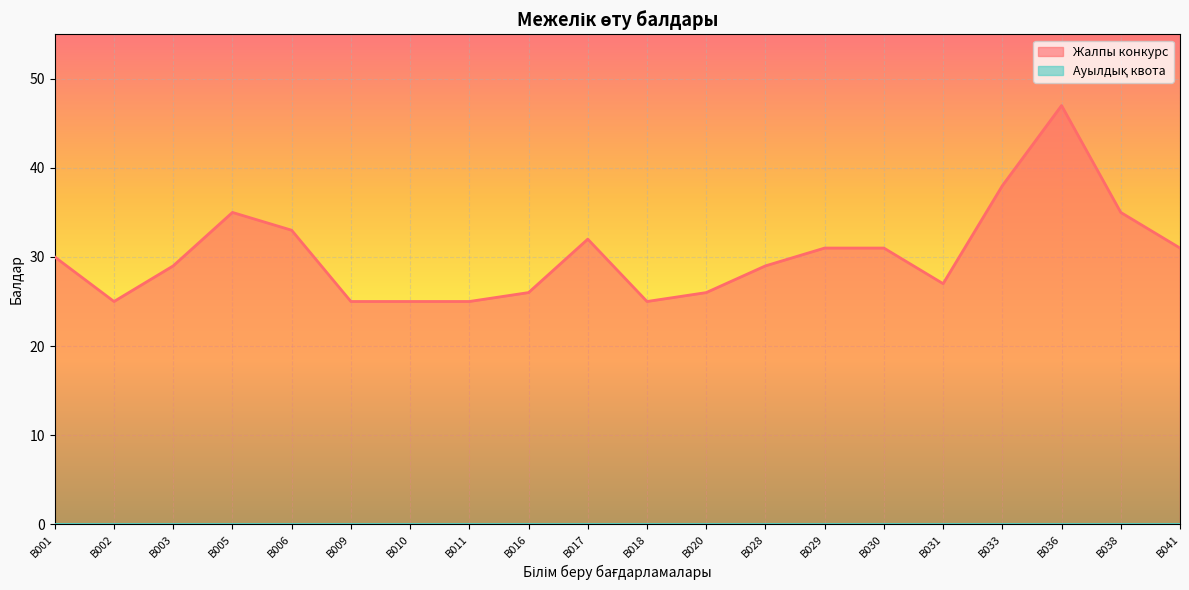

The value at B018 is 25. True or false?

True